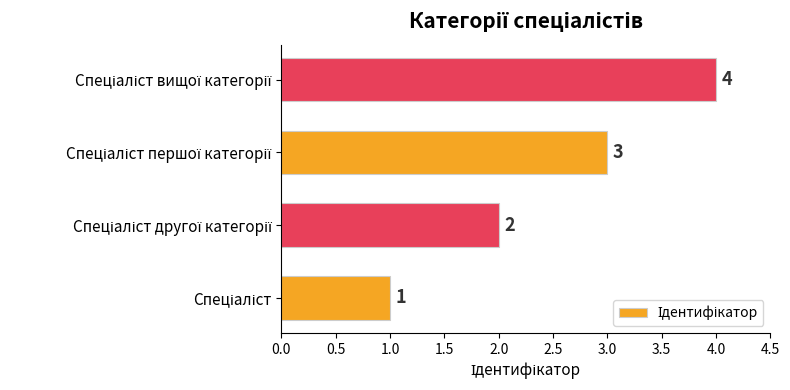

Count the values in the range 2 to 4.

3